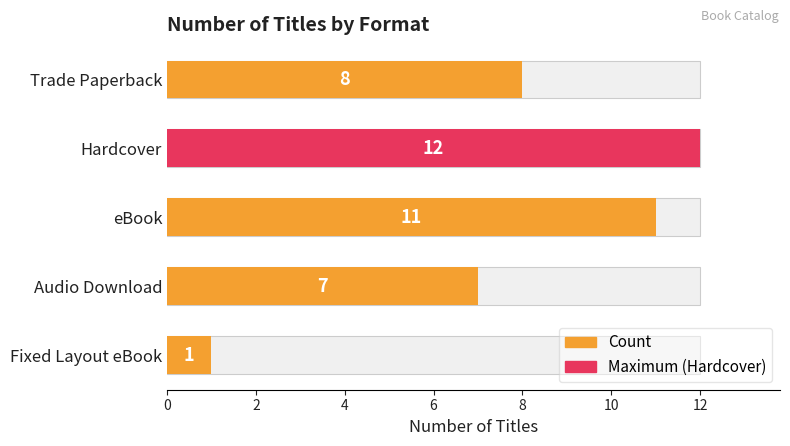

What is the value of the 1st bar from the left?

8